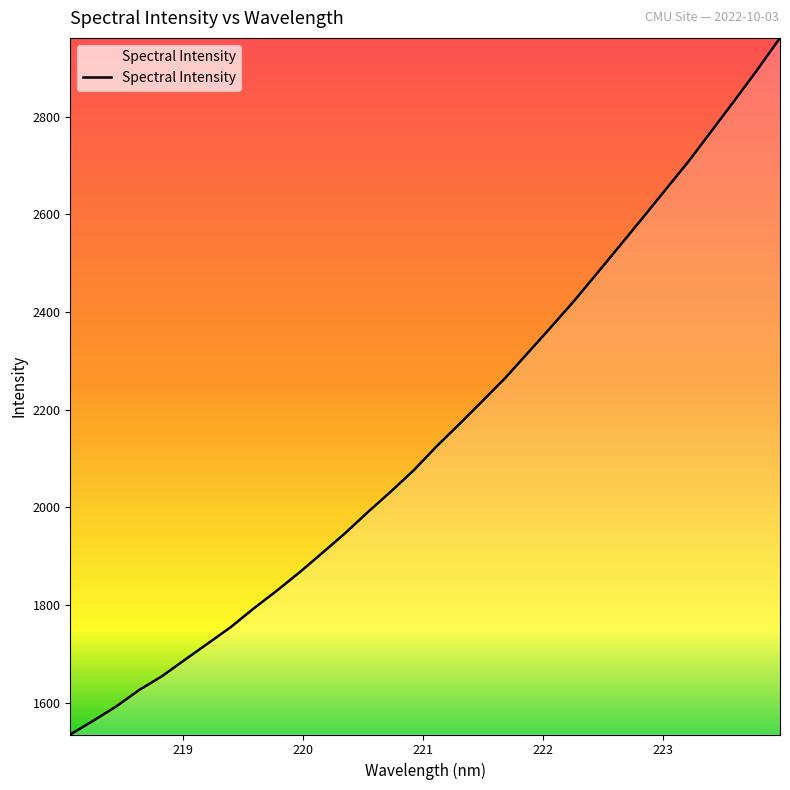

What is the minimum value shown in the chart?

1534.6